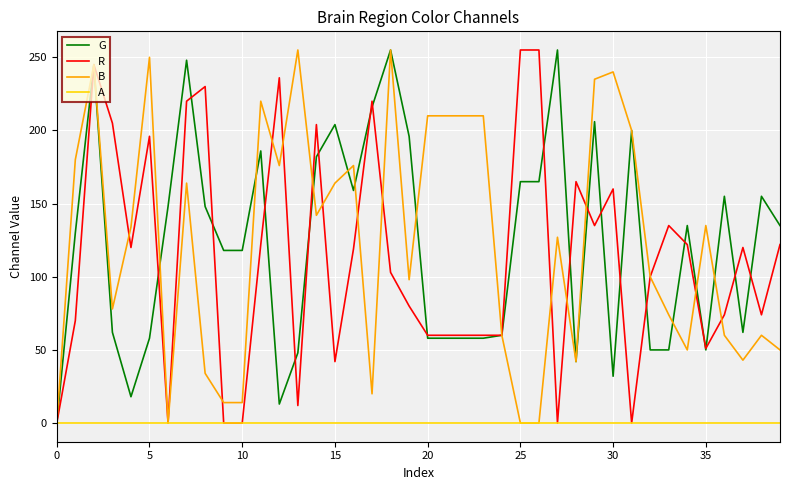

True or false: G and R intersect in this chart.

True